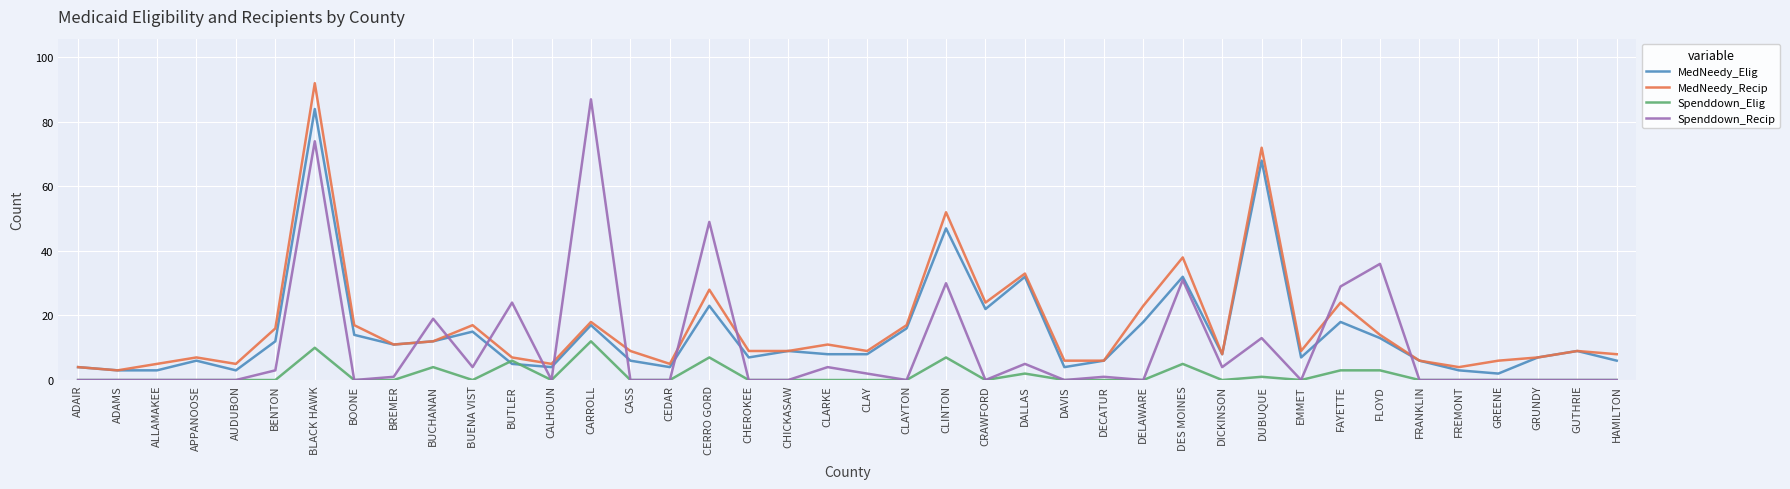

What is the maximum value shown in the chart?

92